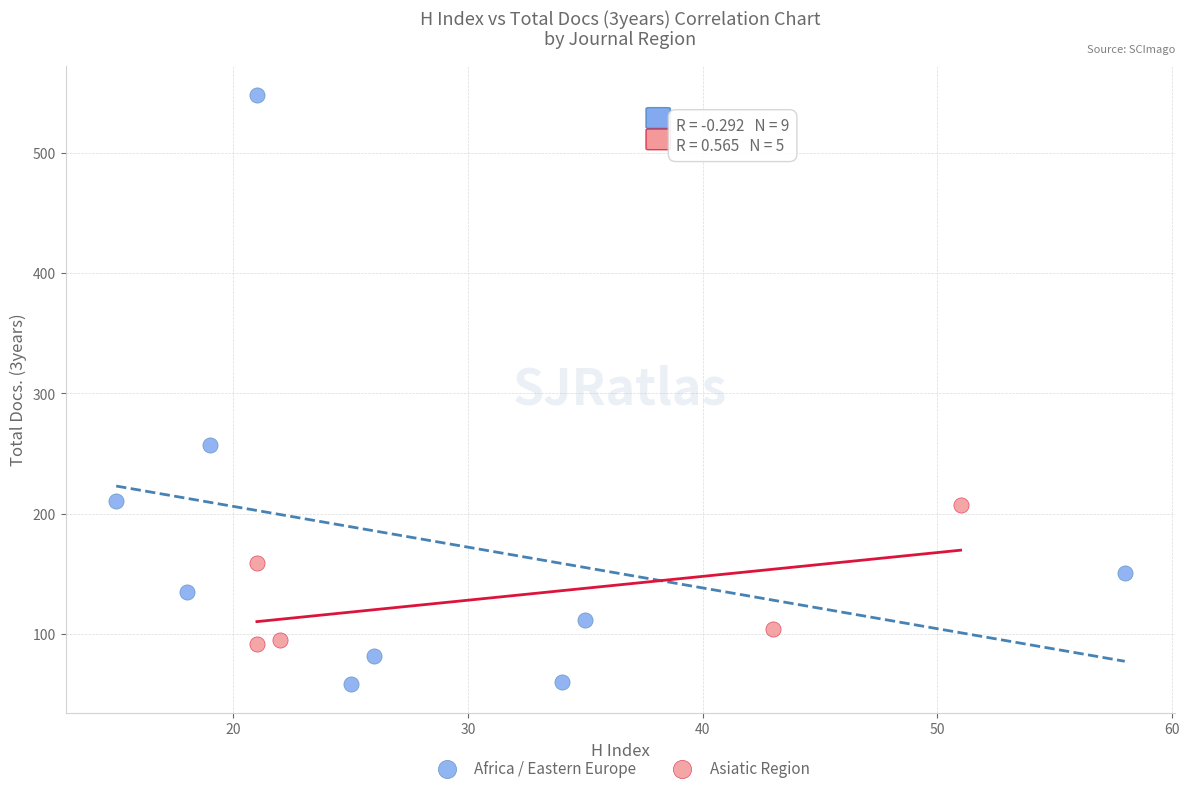

Which series reaches the maximum Y coordinate?

Africa / Eastern Europe